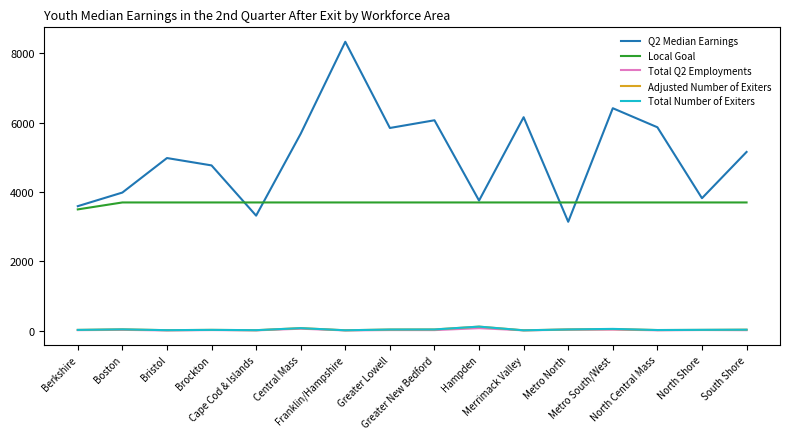

In Q2 Median Earnings, how many points are lower than both neighbors (excluding endpoints)?

5